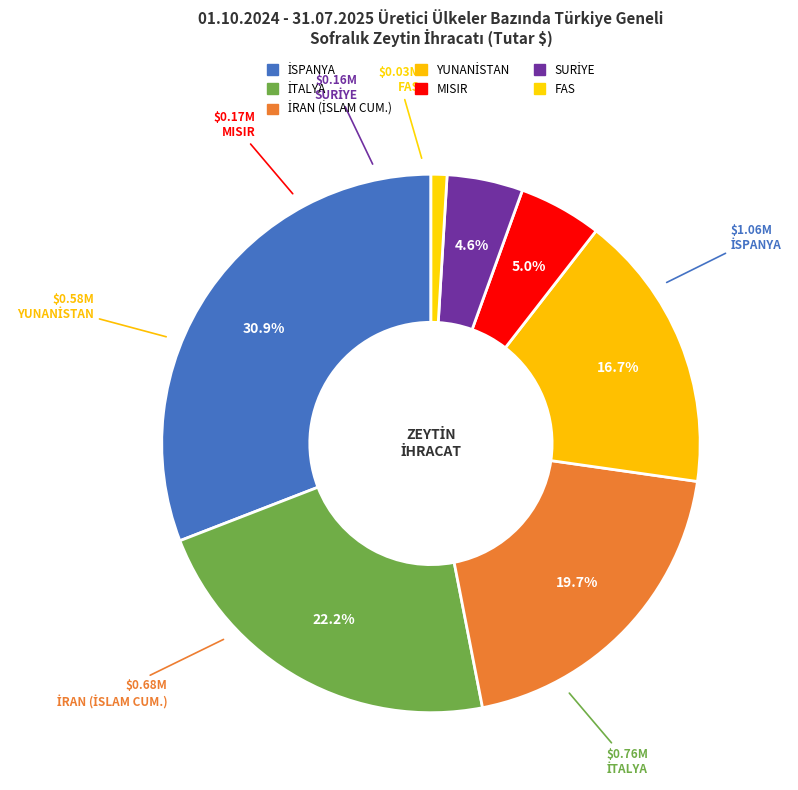

Rank the categories by value from lowest to highest.

FAS, SURİYE, MISIR, YUNANİSTAN, İRAN (İSLAM CUM.), İTALYA, İSPANYA